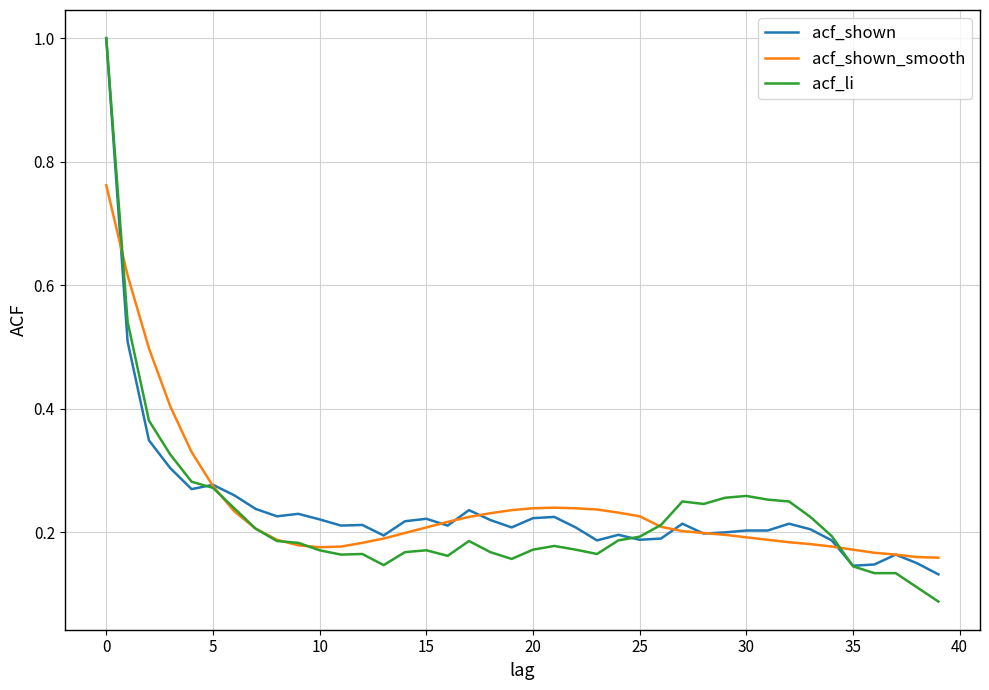

After their last crossing, which series has the higher values: acf_li or acf_shown?

acf_shown